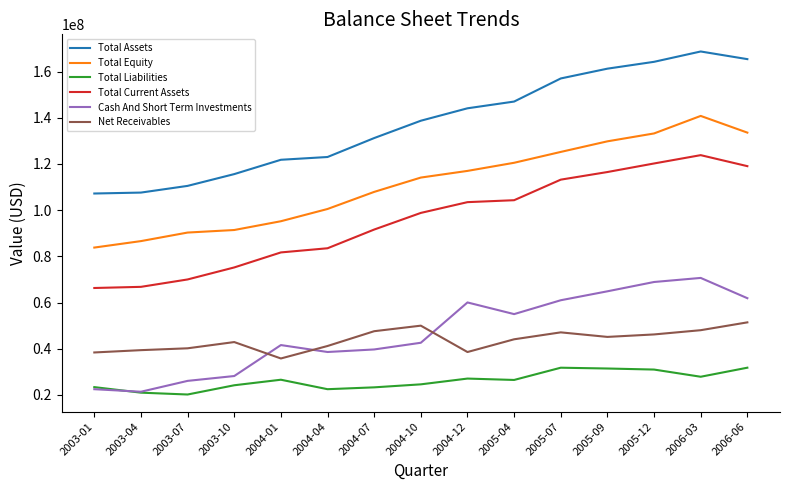

Between 2003-04 and 2004-10, which series saw the biggest shift?

Total Current Assets